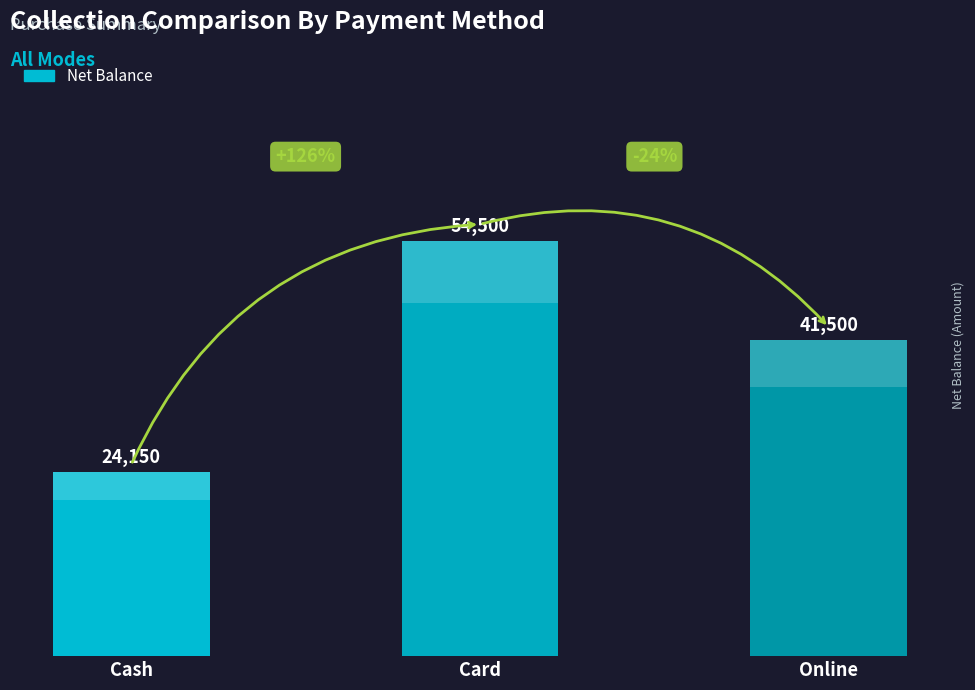

What is the average value?

40050